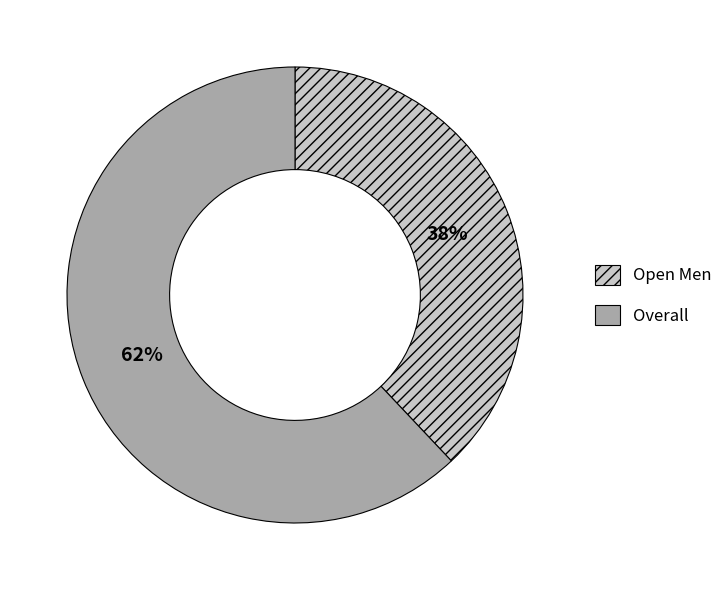

To the nearest percent, what portion does Overall represent?

62%